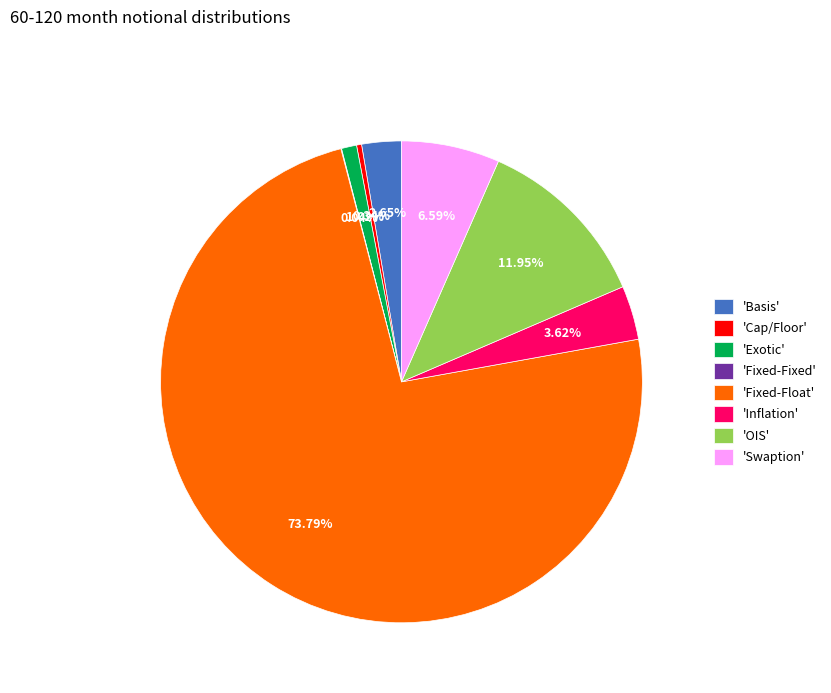

Approximately how many times larger is the value at 'Basis' compared to 'Swaption'?

0.4